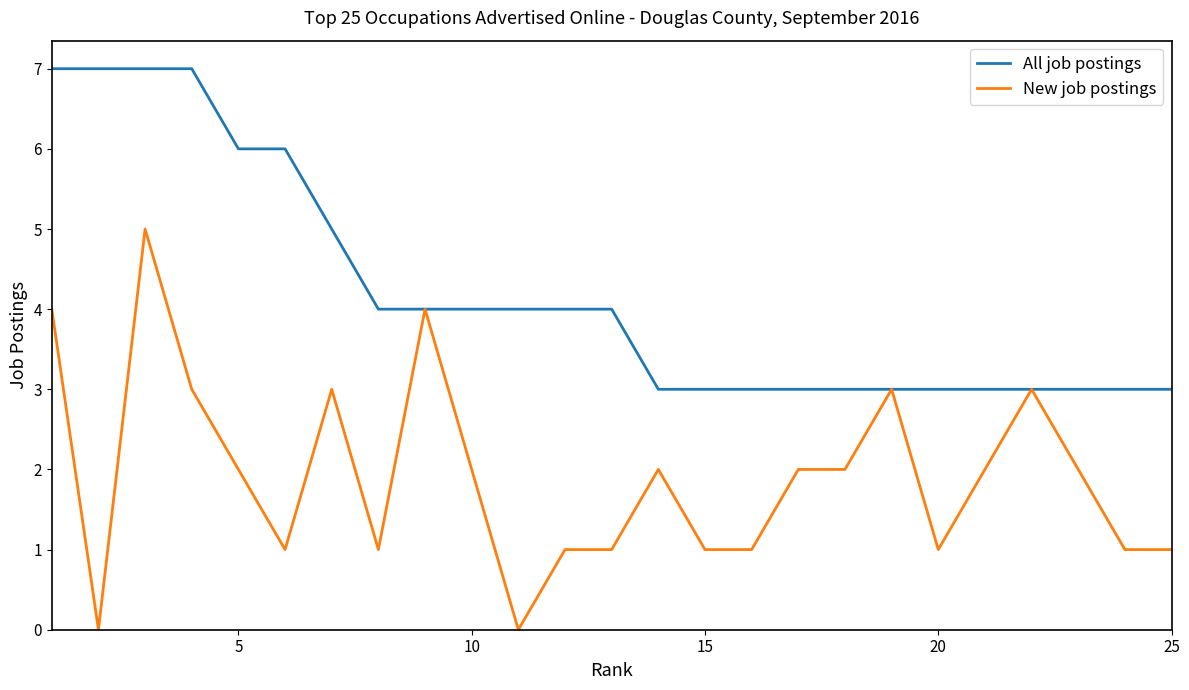

Which series has the largest total across all categories?

All job postings